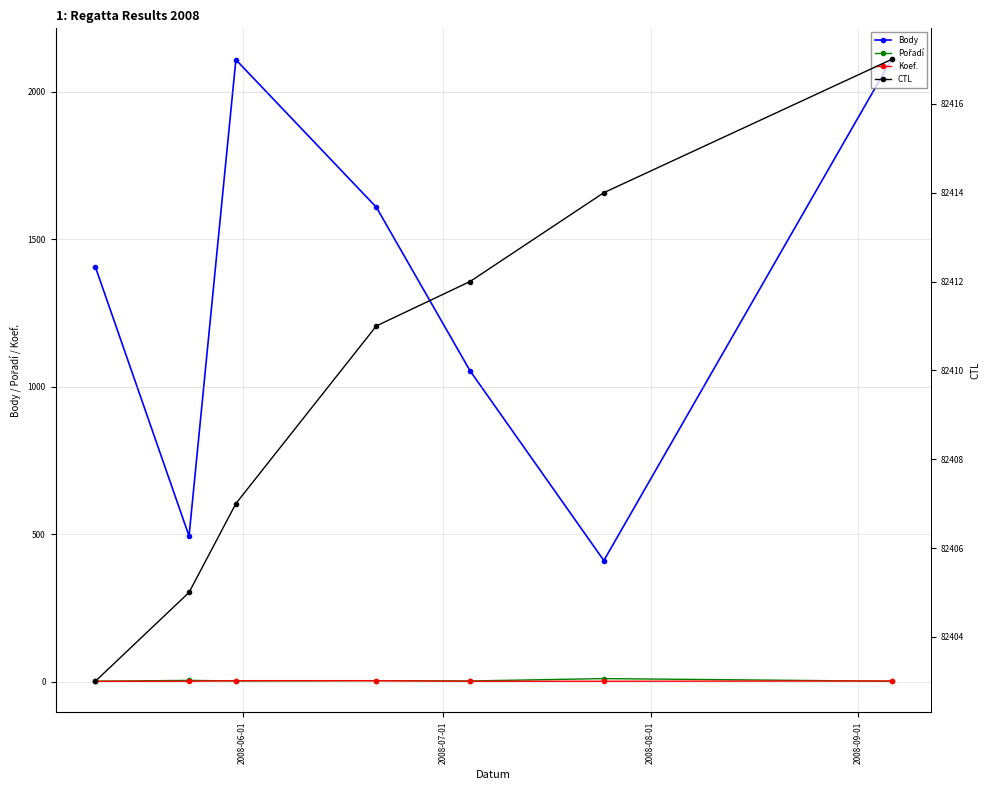

True or false: Koef. and CTL cross at least once.

False